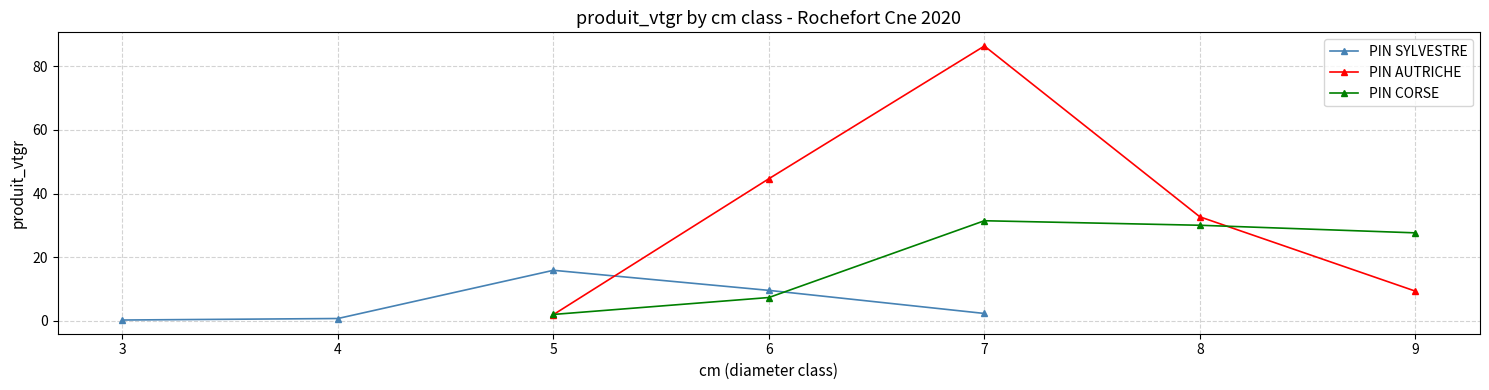

True or false: PIN AUTRICHE has more than 1 interior local peaks.

False